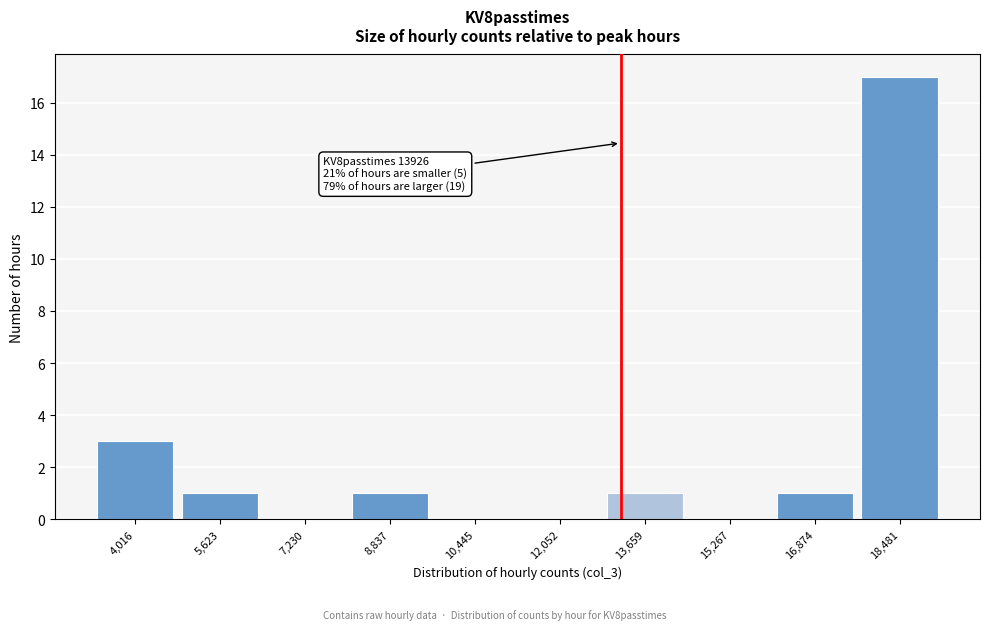

Reading right to left, what are all the values shown in this chart?

18,481=17	16,874=1	15,267=0	13,659=1	12,052=0	10,445=0	8,837=1	7,230=0	5,623=1	4,016=3